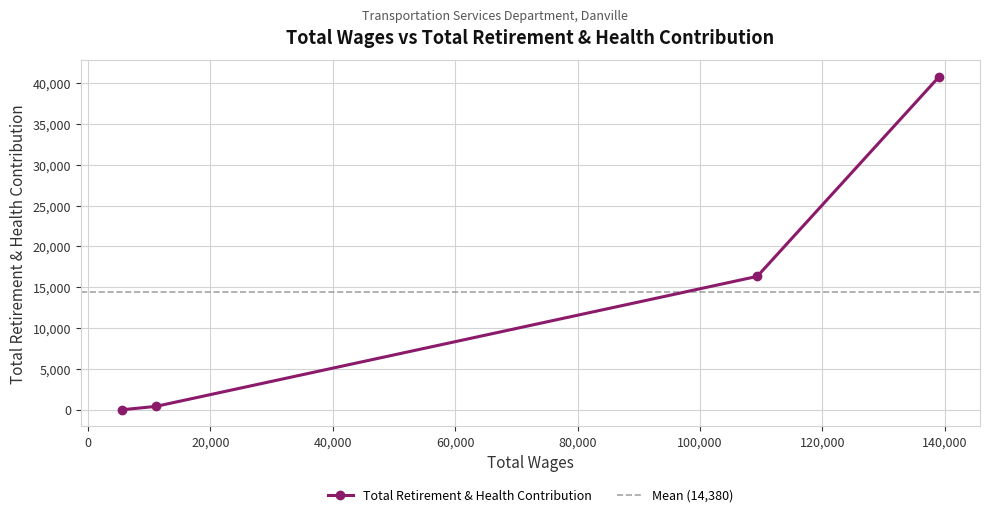

Count the number of categories in the chart.

4